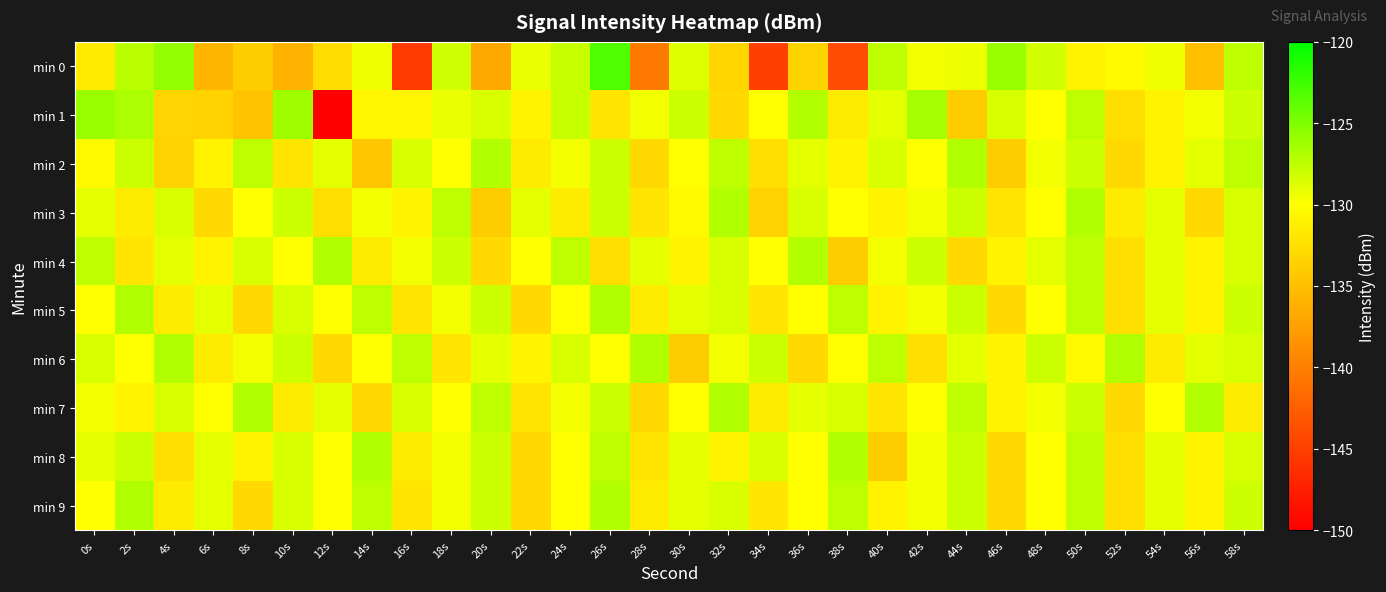

Rank the series by their maximum value, from highest to lowest.

min 0, min 1, min 2, min 3, min 4, min 5, min 6, min 7, min 8, min 9